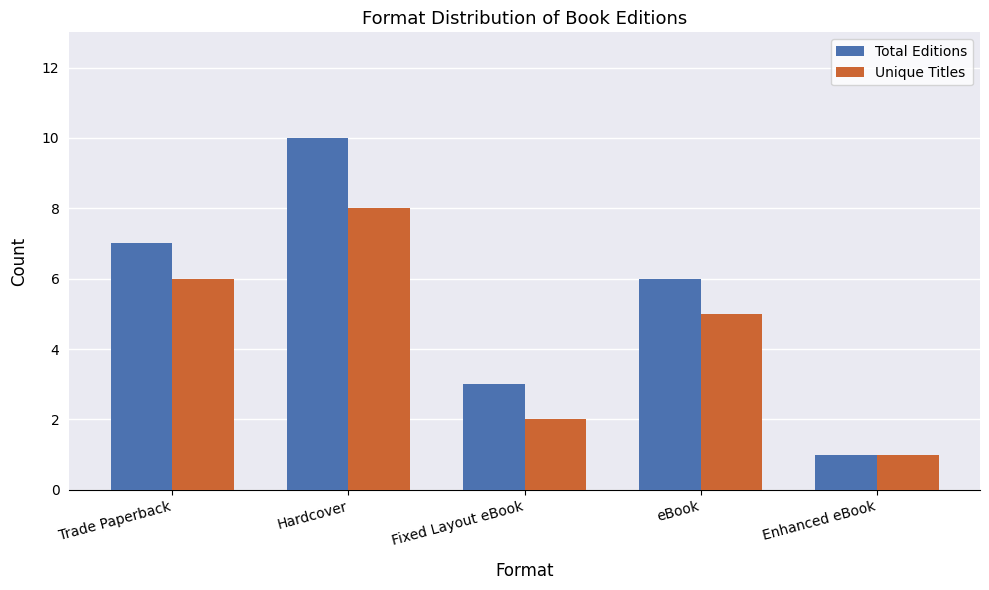

What position from the right is Trade Paperback?

5